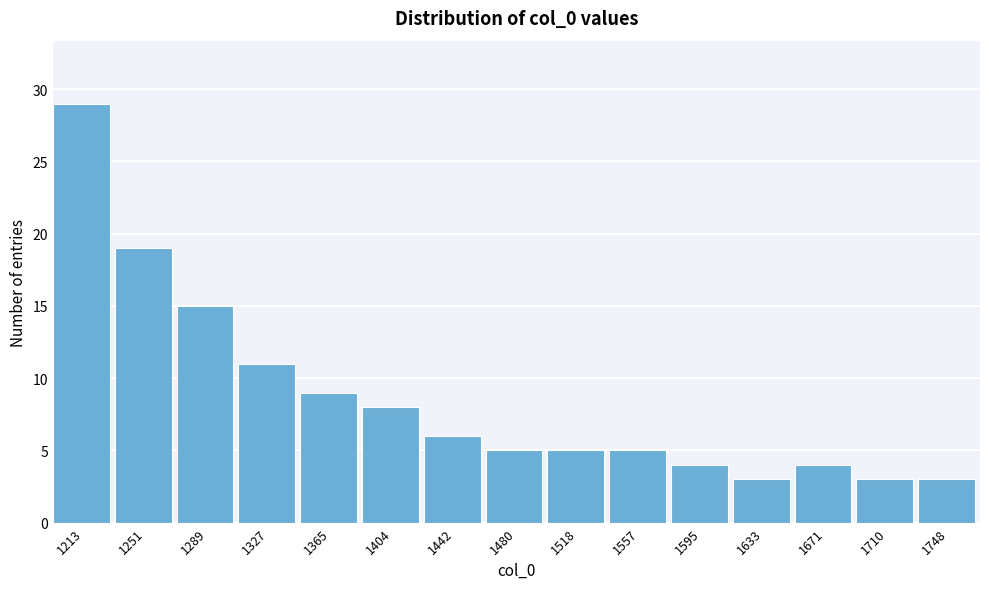

Reading right to left, extract all data points from this chart.

1748=3	1710=3	1671=4	1633=3	1595=4	1557=5	1518=5	1480=5	1442=6	1404=8	1365=9	1327=11	1289=15	1251=19	1213=29